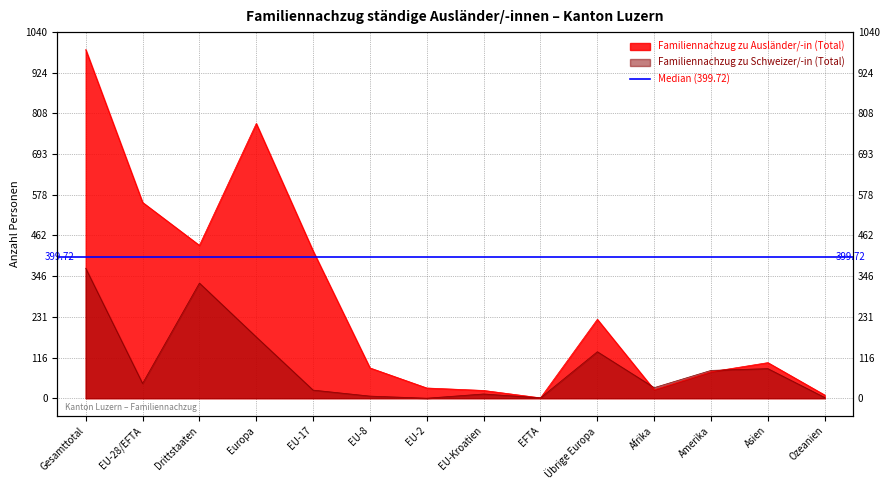

Reading left to right, transcribe all the data shown in this chart.

Familiennachzug zu Ausländer/-in (Total): 990	556	434	780	418	86	29	22	1	224	24	75	101	9
Familiennachzug zu Schweizer/-in (Total): 369	42	327	174	23	6	0	12	1	132	30	79	84	2